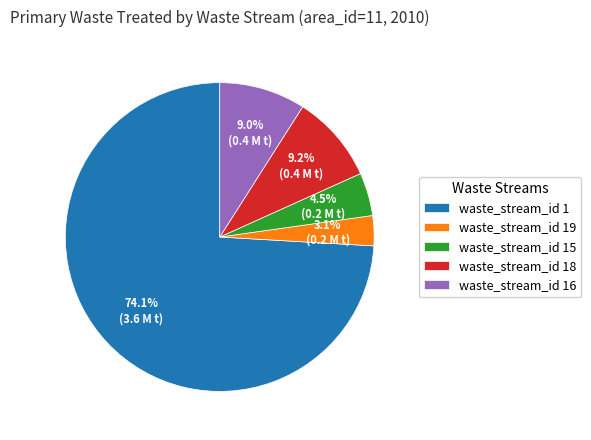

What percentage is NOT represented by waste_stream_id 18?

90.8%